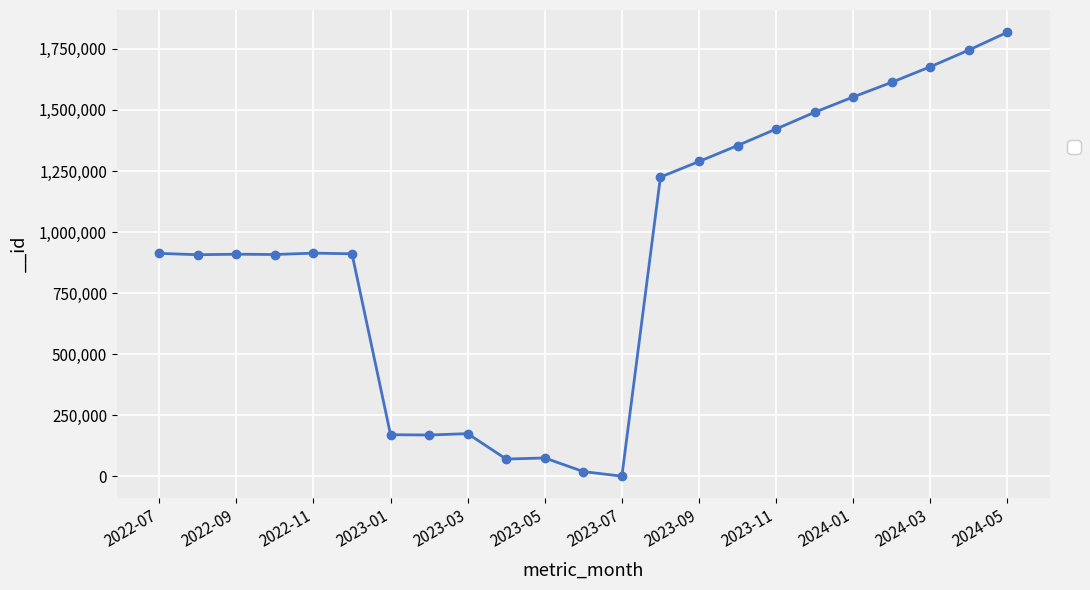

What is the average value?

927298